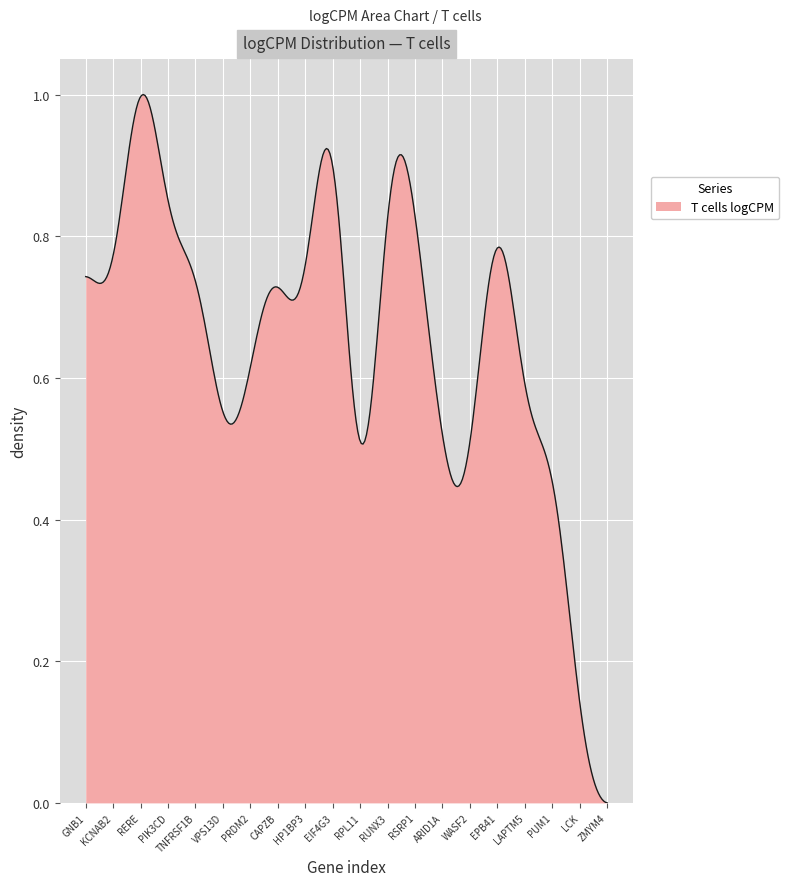

What is the label of the 7th point from the left?

PRDM2